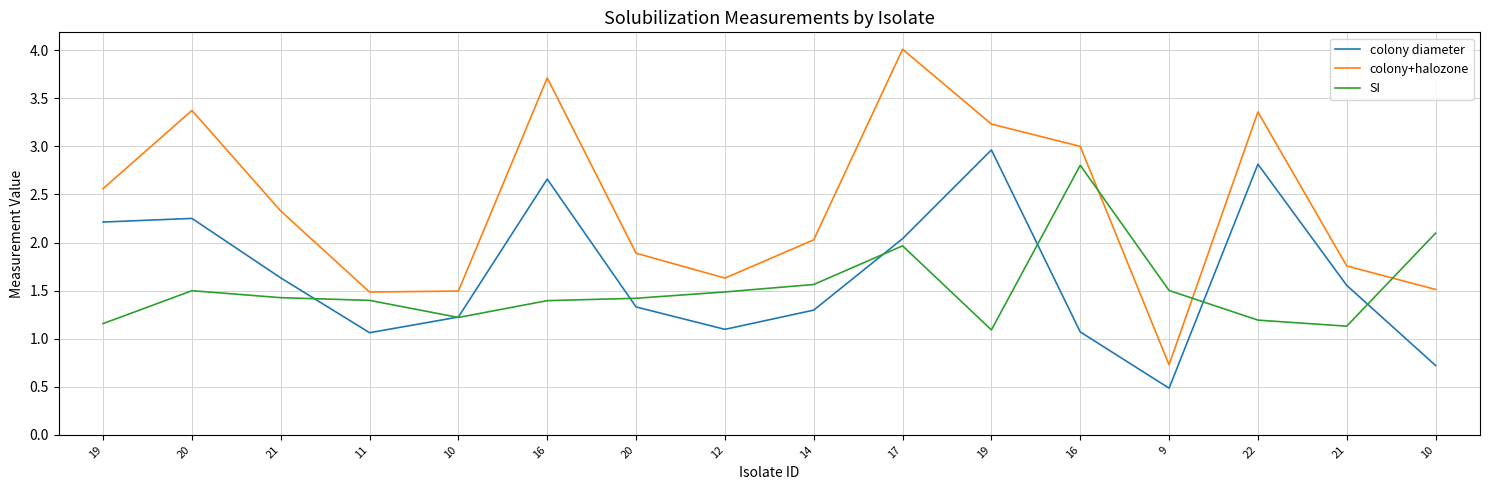

At which label does colony+halozone reach its minimum?

9